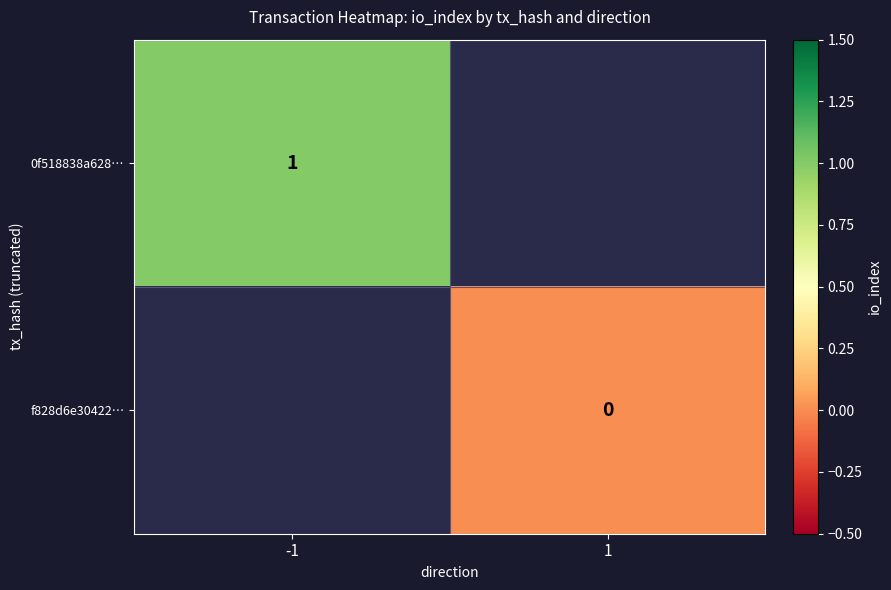

At which category does the chart reach its minimum across all series?

1